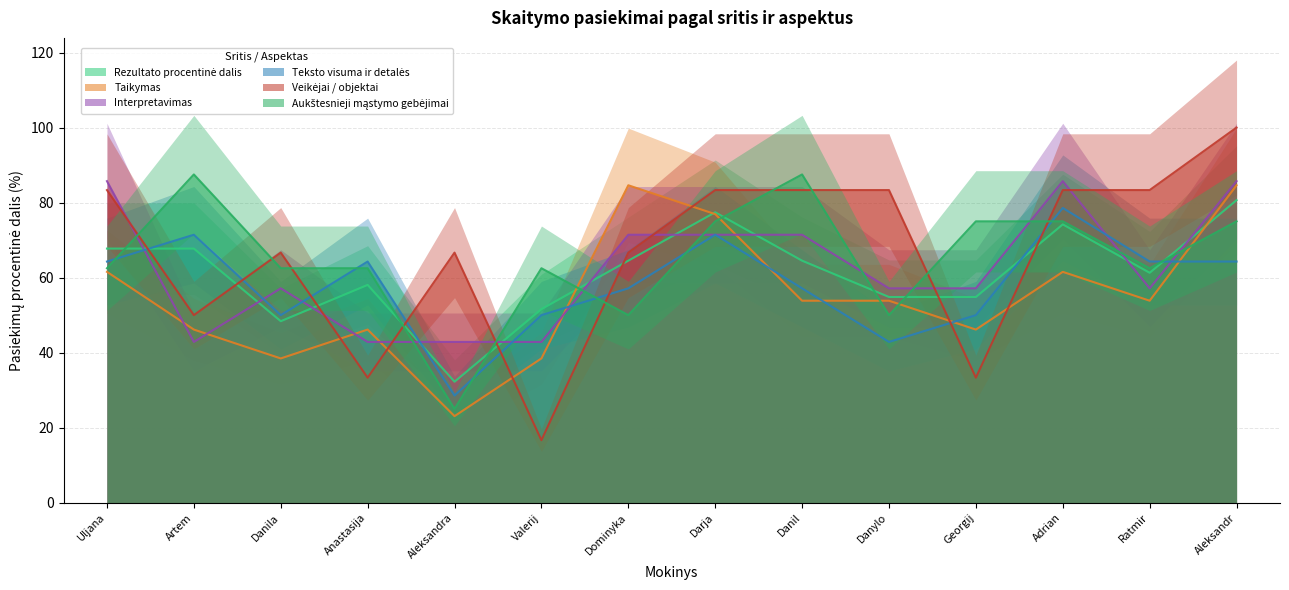

At which label does Taikymas reach its minimum?

Aleksandra